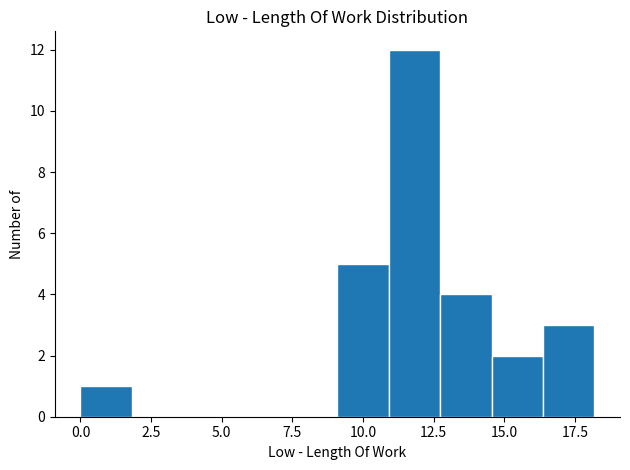

Around what value on the x-axis is the tallest bar? Give the approximate position of its centre, as read against the axis.

12.0